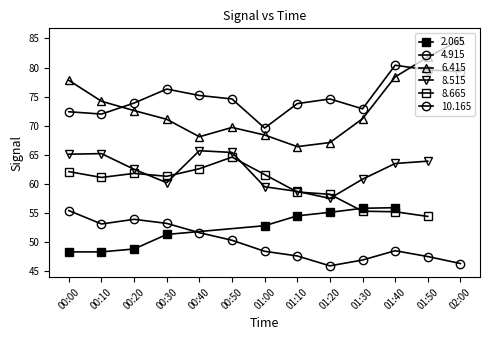

True or false: 4.915 and 2.065 cross at least once.

False